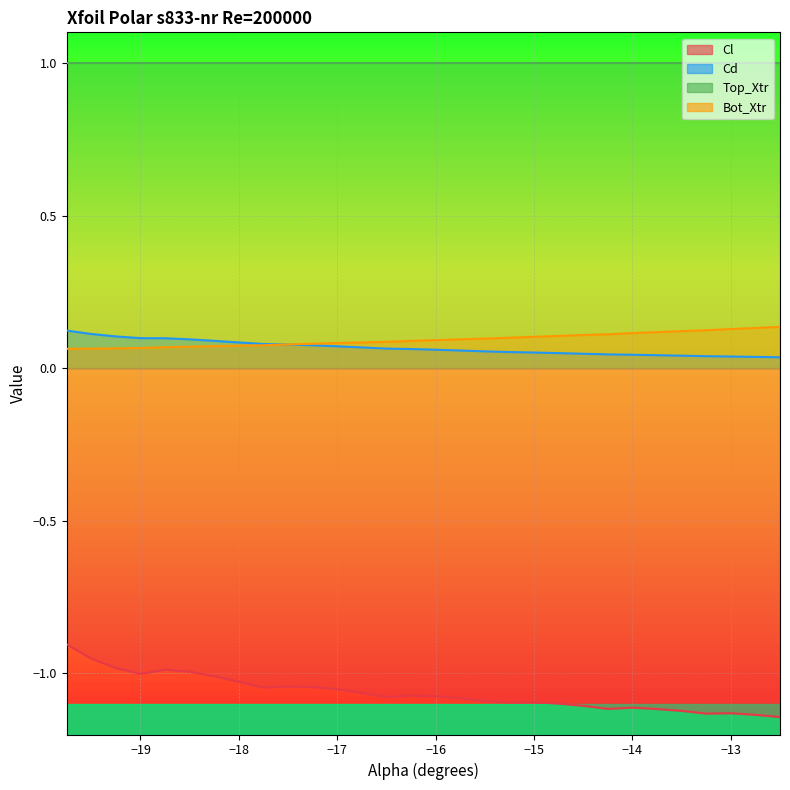

The value of Cd at 28 is 0.0. True or false?

False